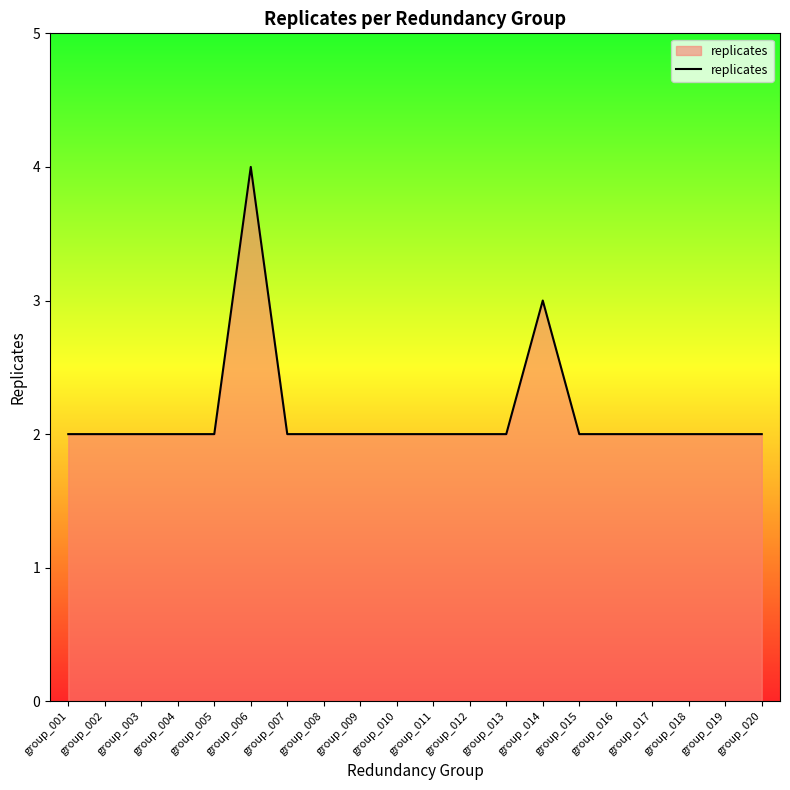

What is the change in value from group_006 to group_015?

-2